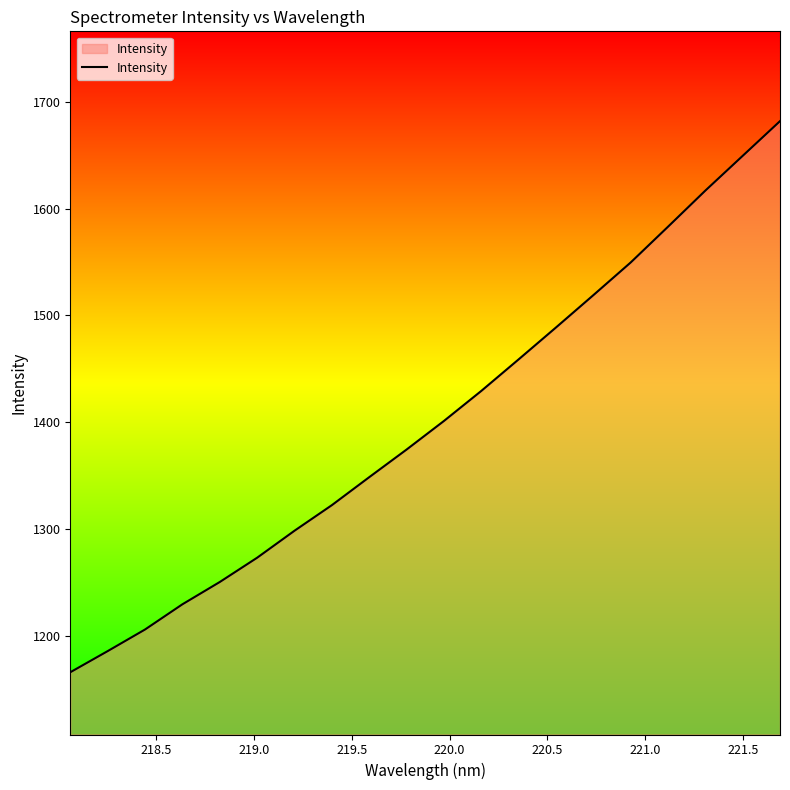

What is the sum of all values?

28031.1